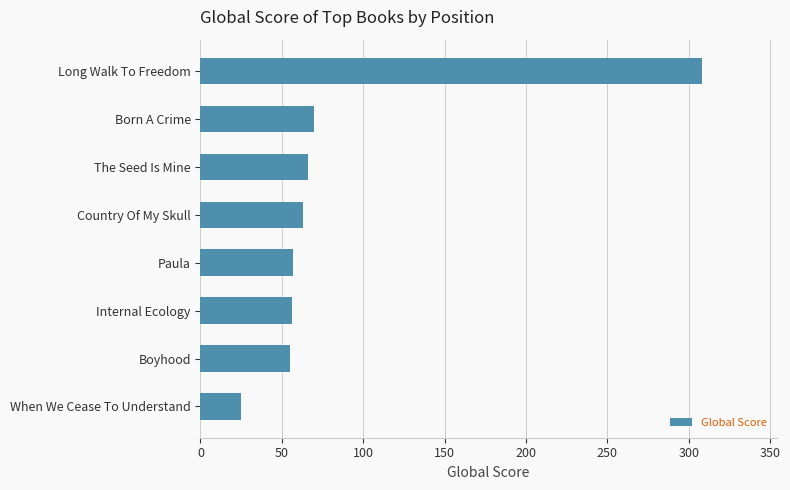

What is the minimum value shown in the chart?

25